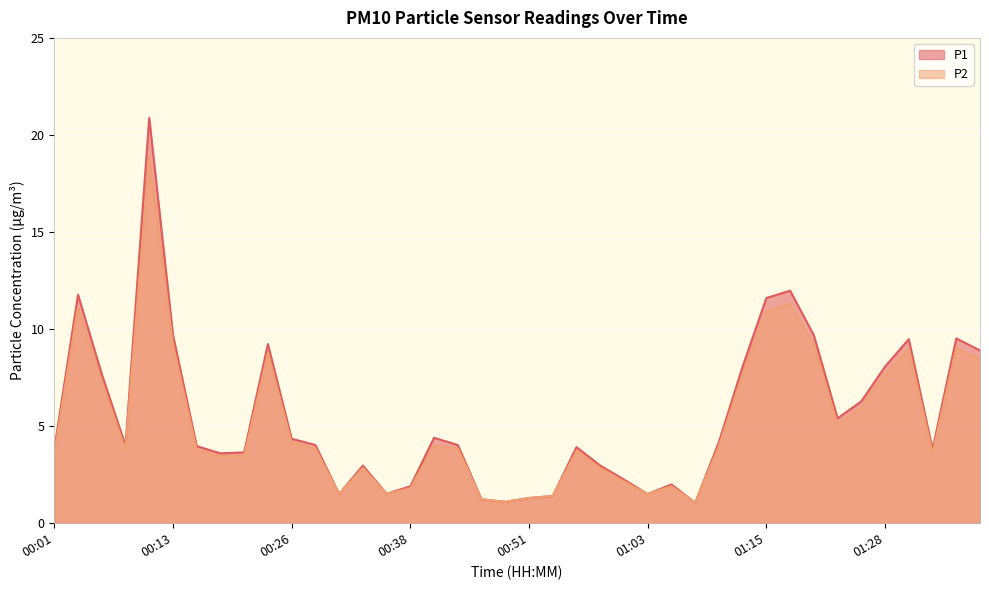

How many data points in P2 are above 3?

27